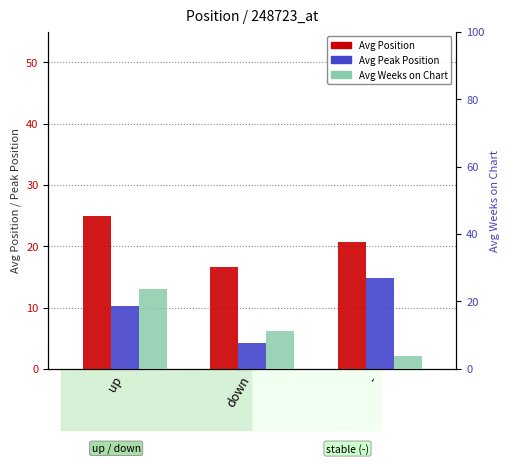

What is the difference between the maximum and minimum values in the Avg Weeks on Chart series?

19.9